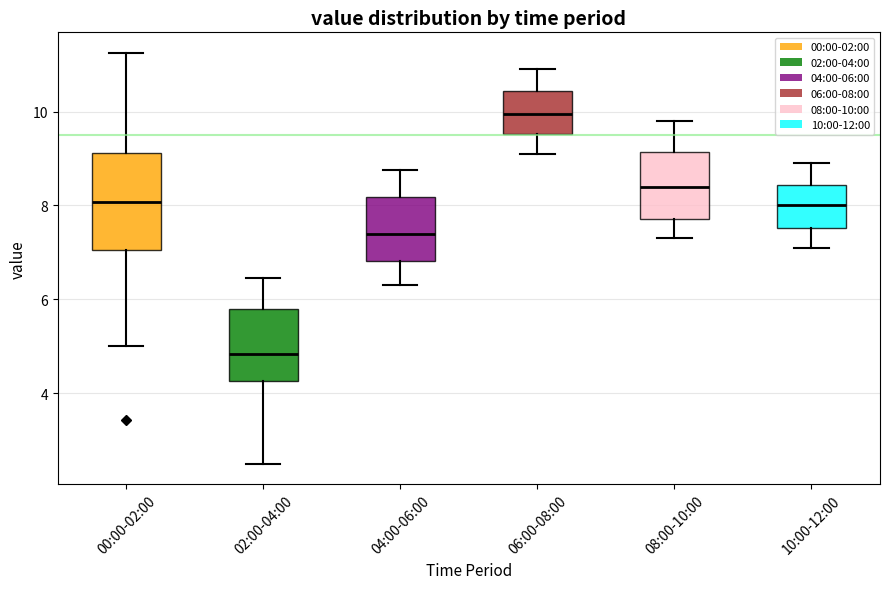

Which box has the highest median line?

06:00-08:00